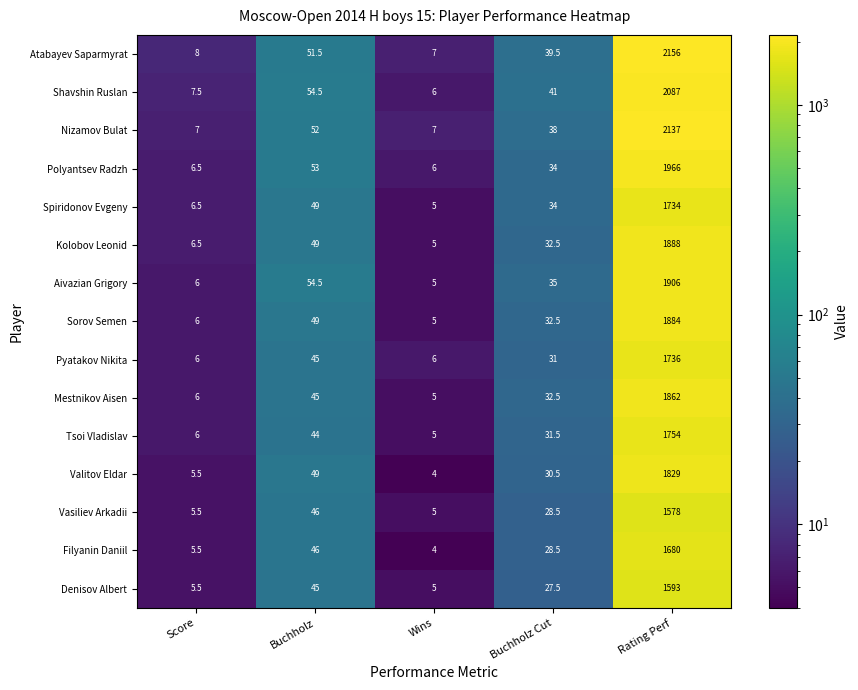

Where is Tsoi Vladislav nearest to the value 879?

Buchholz